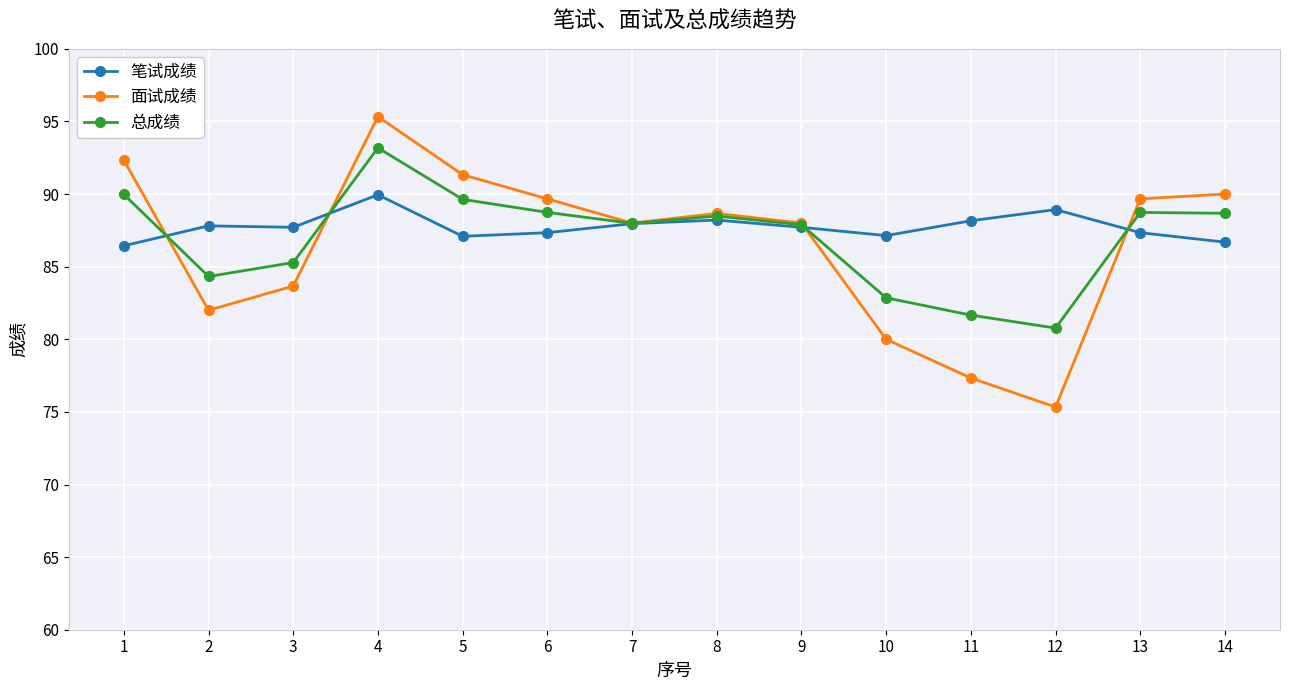

At which label does 总成绩 first exceed 88?

1